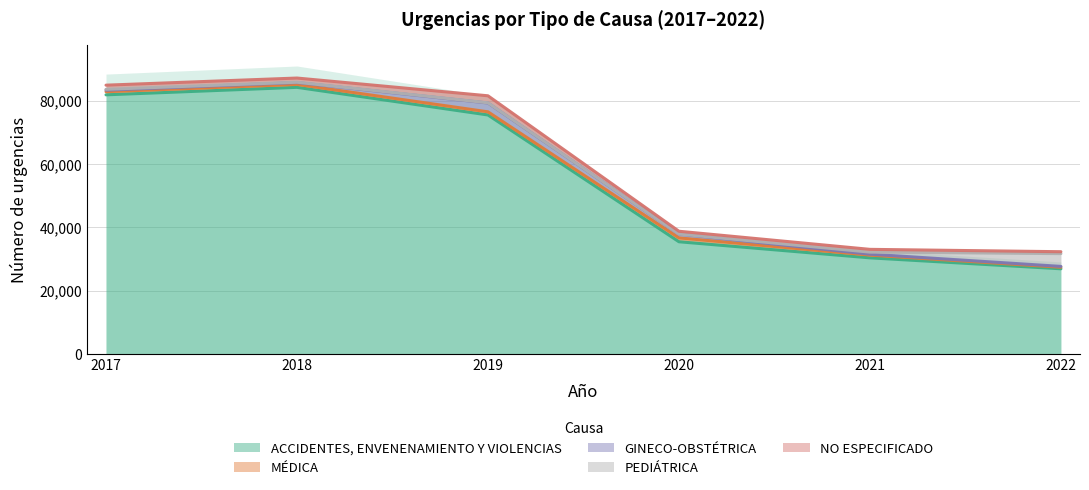

At how many categories does at least one series exceed 65765?

3